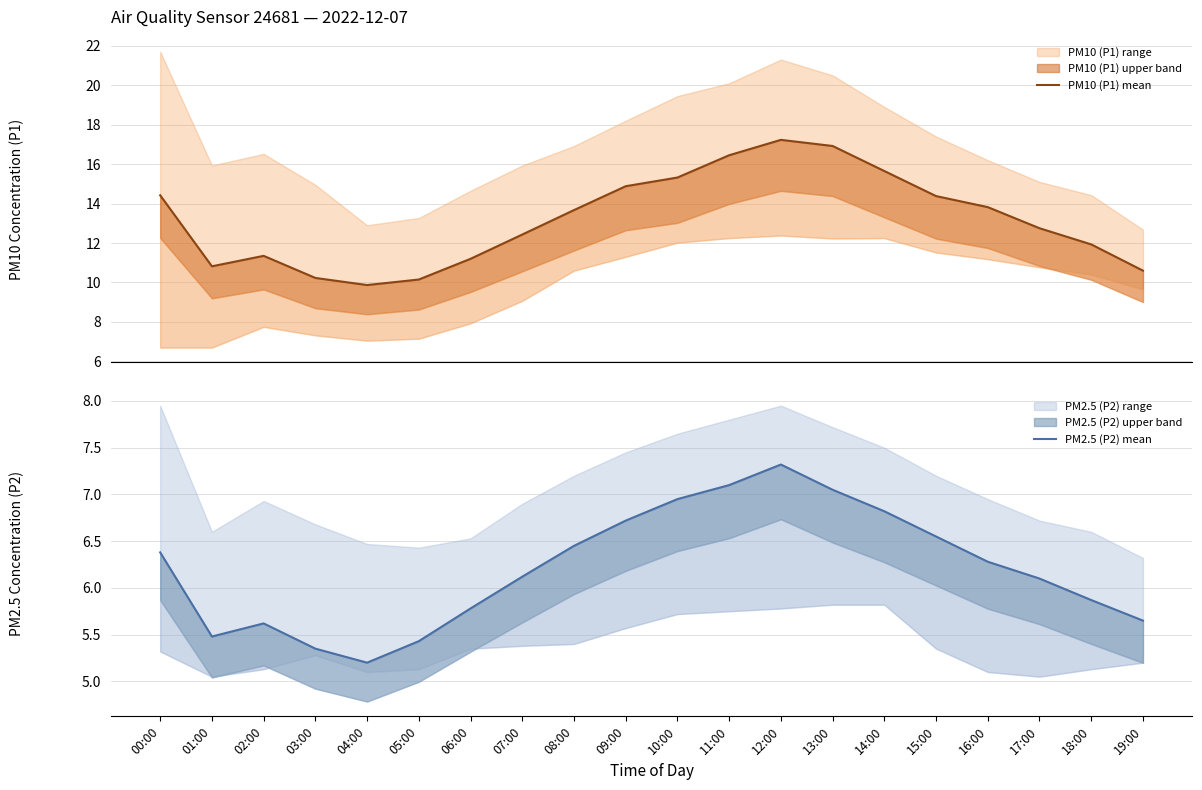

The PM10 (P1) mean series shows 20.8 at 10:00. True or false?

False